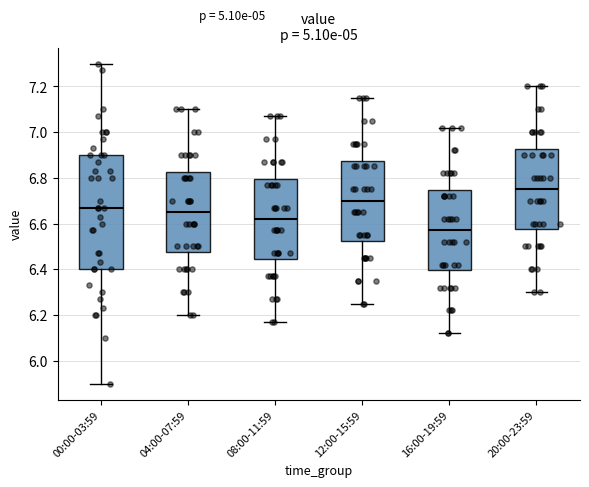

Which box is the tallest, from its lower edge to its upper edge?

00:00-03:59